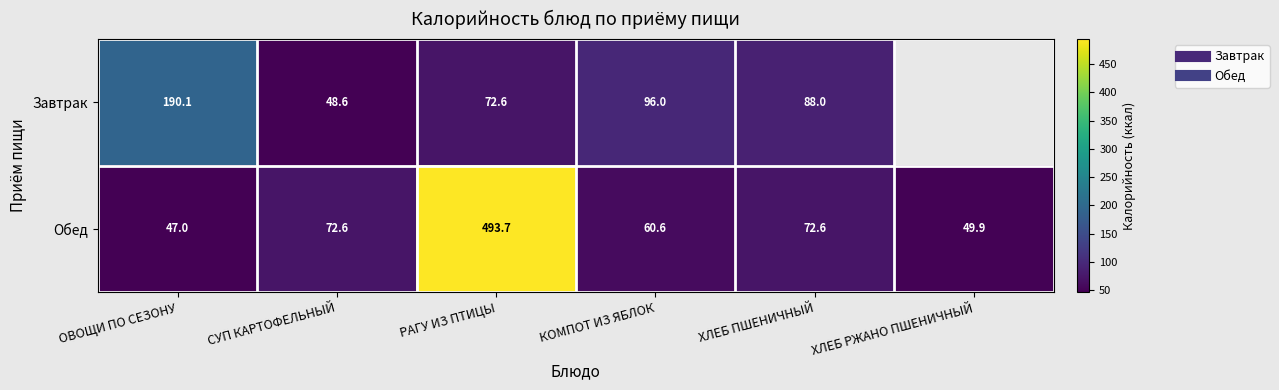

List the labels in order of Завтрак value, smallest first.

СУП КАРТОФЕЛЬНЫЙ, РАГУ ИЗ ПТИЦЫ, ХЛЕБ ПШЕНИЧНЫЙ, КОМПОТ ИЗ ЯБЛОК, ОВОЩИ ПО СЕЗОНУ, ХЛЕБ РЖАНО ПШЕНИЧНЫЙ